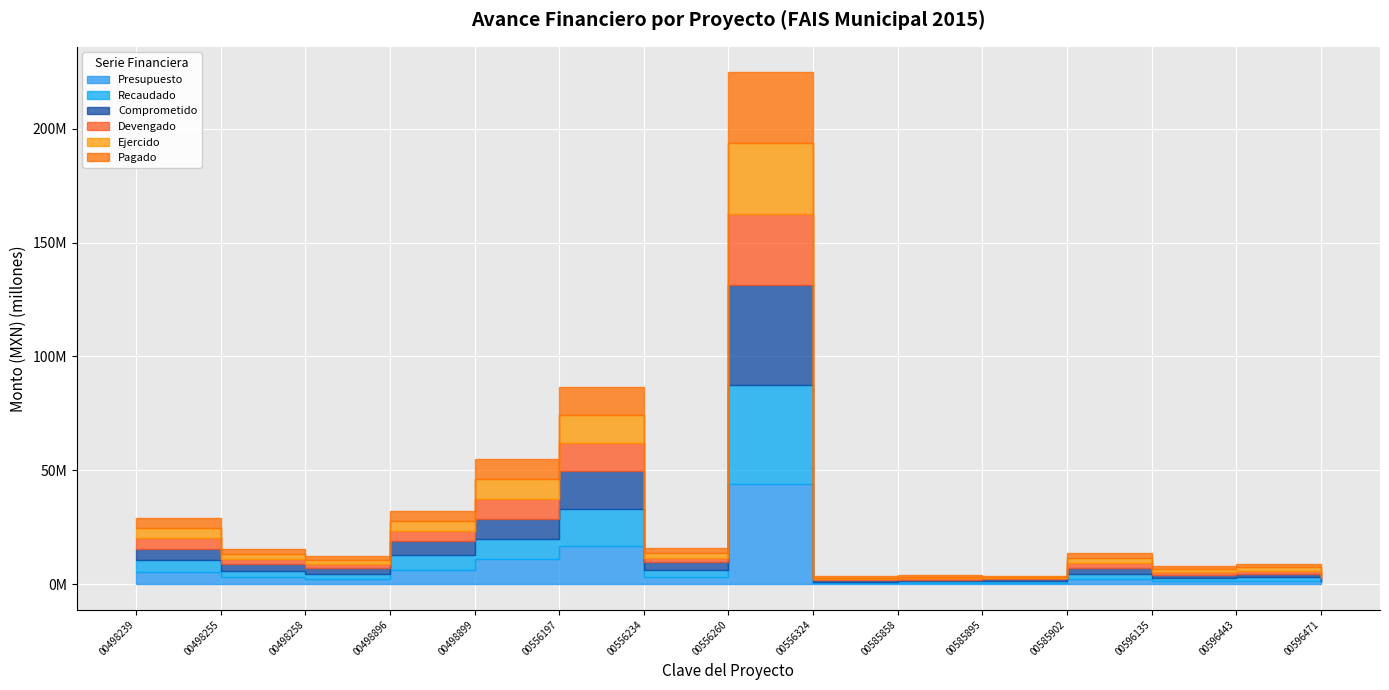

Rank the series at GUA15150400596443 from highest to lowest value.

Presupuesto, Recaudado, Comprometido, Devengado, Ejercido, Pagado